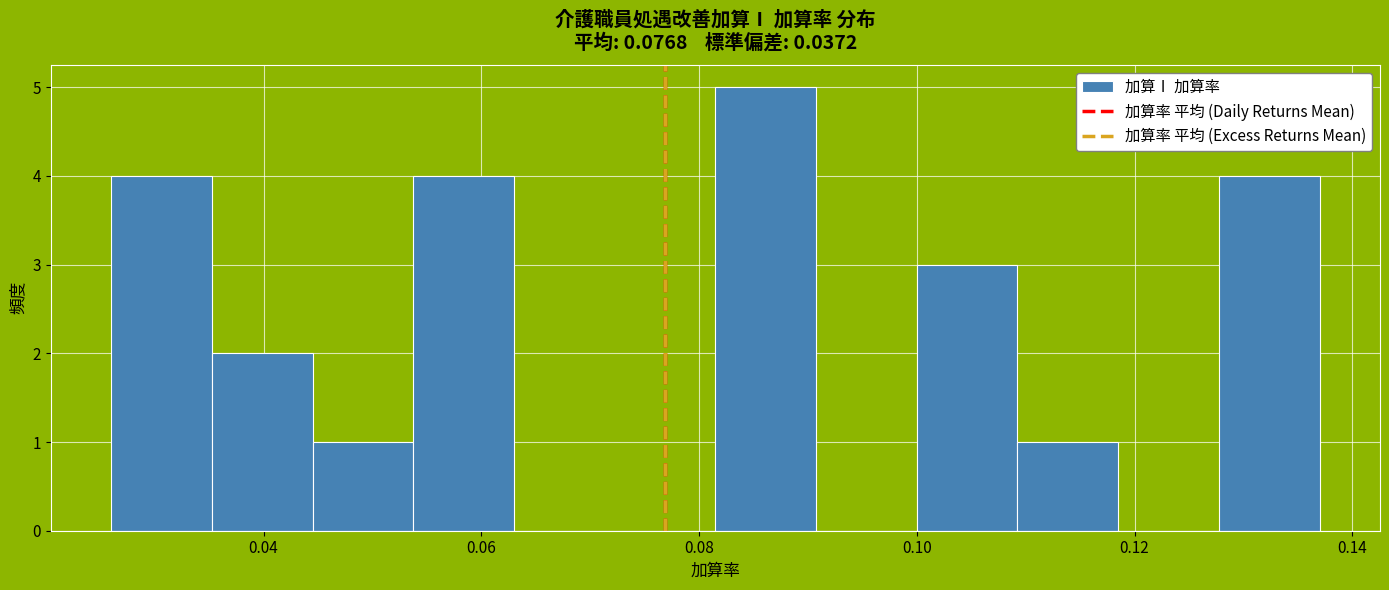

Reading left to right, transcribe this chart: for each bar, give the range it covers on the x-axis and its height. Neither the bar edges nor the heights are printed on the chart, so give them approximately, as read against the axes.

0.026 to 0.036: 4
0.036 to 0.044: 2
0.044 to 0.054: 1
0.054 to 0.064: 4
0.064 to 0.072: 0
0.072 to 0.082: 0
0.082 to 0.090: 5
0.090 to 0.100: 0
0.100 to 0.110: 3
0.110 to 0.118: 1
0.118 to 0.128: 0
0.128 to 0.138: 4